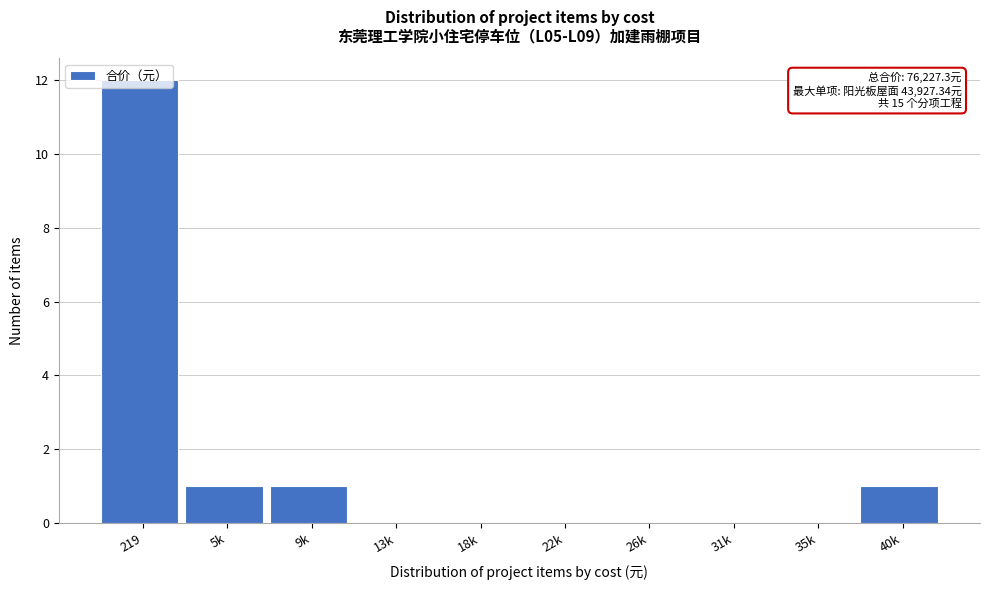

What is the sum of the values at 219 and 5k?

13